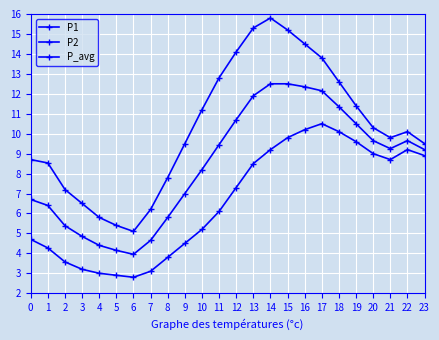

What is the sum of all P1 values?

247.1